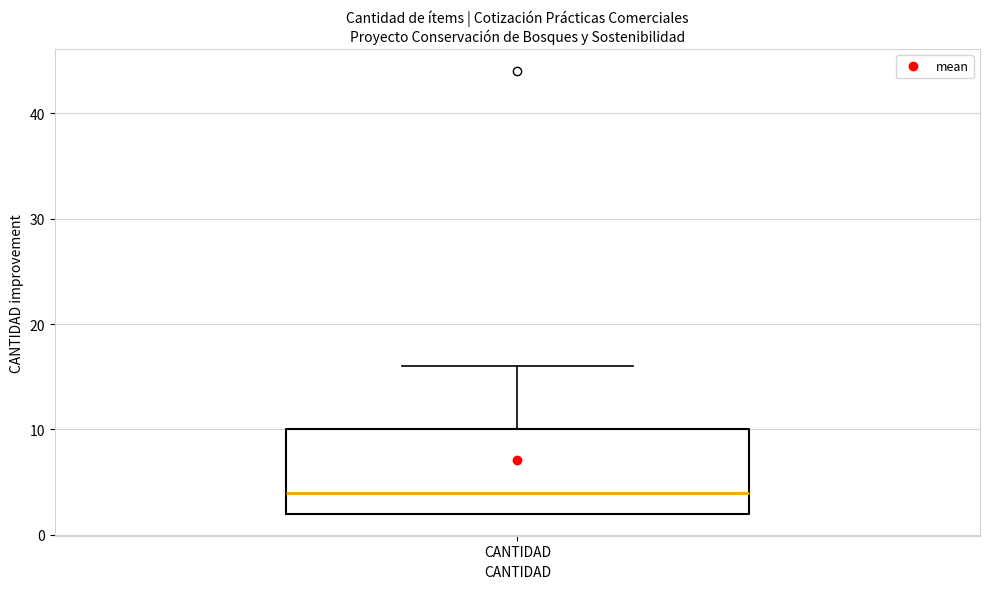

Where is the upper edge of the box for CANTIDAD on the y-axis? The values are not printed on the chart, so give them approximately, as read against the axis.

10